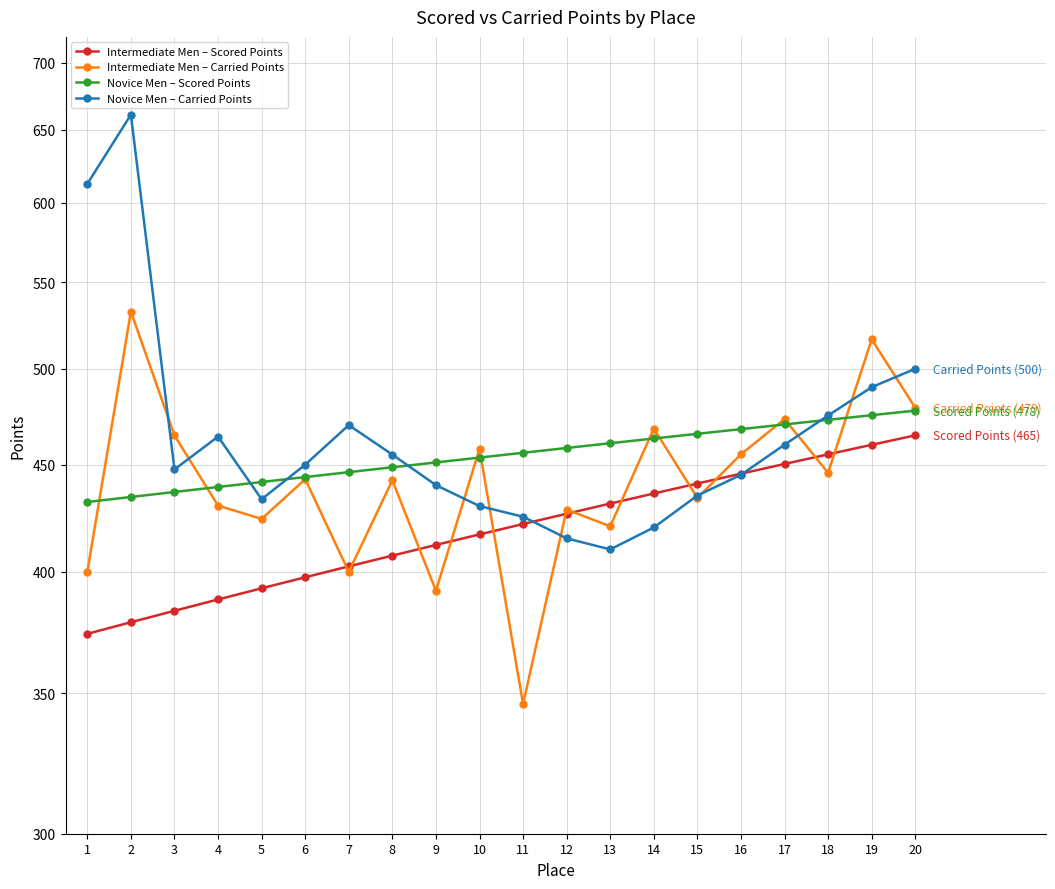

What are all the series names shown in the legend?

Intermediate Men – Scored Points, Intermediate Men – Carried Points, Novice Men – Scored Points, Novice Men – Carried Points